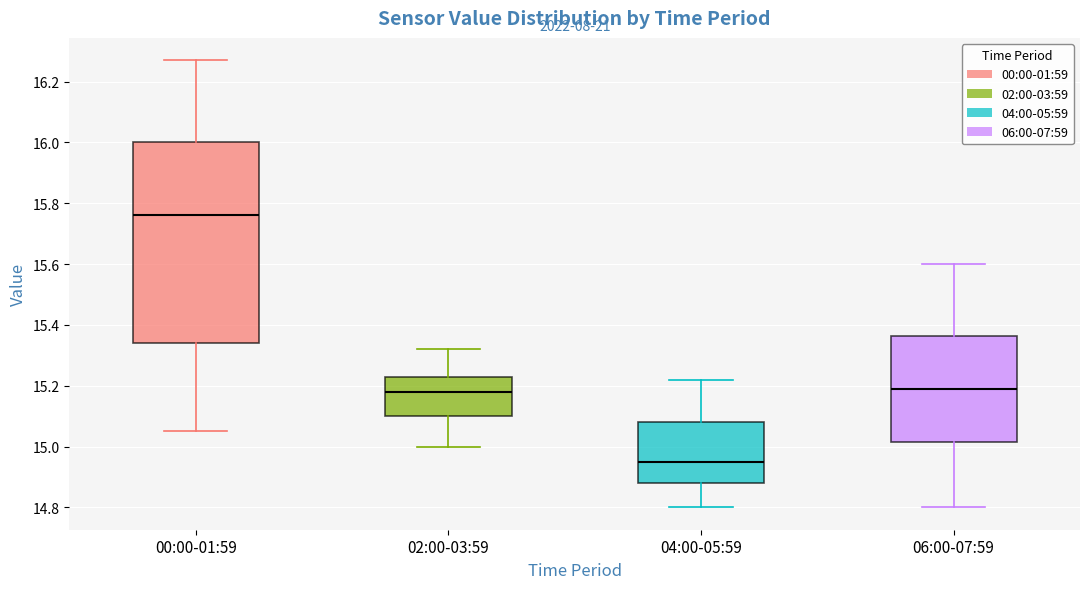

Reading left to right, read every box against the y-axis: the position of its median line, the range the box covers, and the ends of its whiskers. The values are not printed on the chart, so give them approximately, as read against the axis.

00:00-01:59: median 15.76, box 15.34 to 16.00, whiskers 15.06 to 16.28
02:00-03:59: median 15.18, box 15.10 to 15.22, whiskers 15.00 to 15.32
04:00-05:59: median 14.96, box 14.88 to 15.08, whiskers 14.80 to 15.22
06:00-07:59: median 15.20, box 15.02 to 15.36, whiskers 14.80 to 15.60